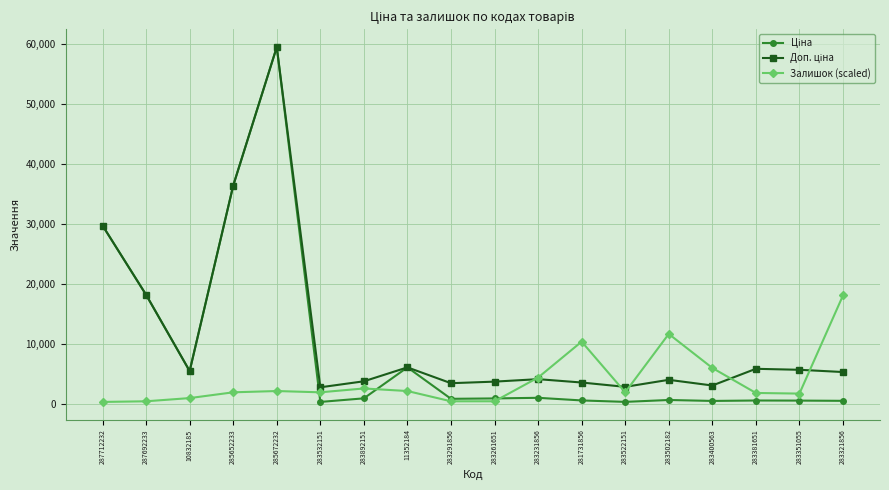

True or false: Залишок (scaled) has more than 1 points higher than both neighbors.

True